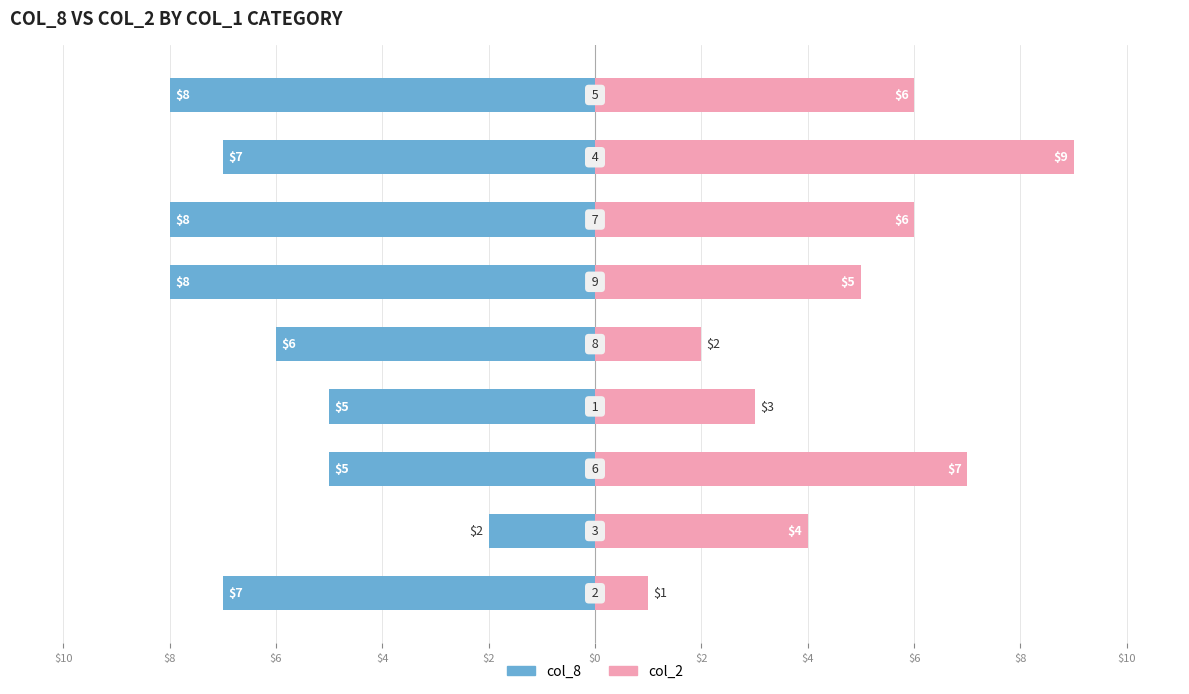

What are all the series names shown in the legend?

col_8, col_2